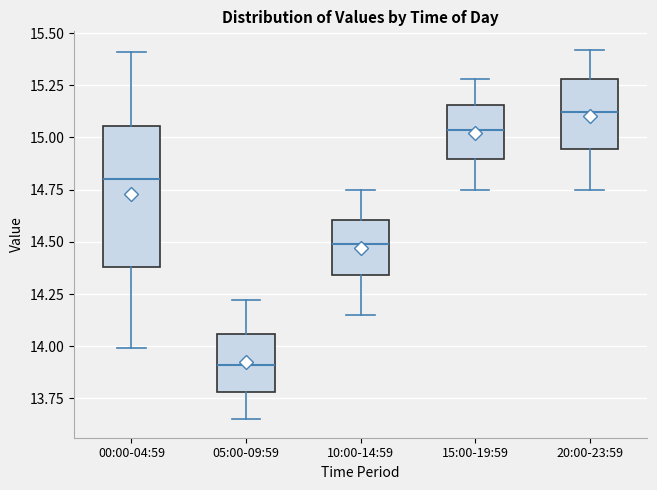

Reading left to right, transcribe this box plot: for each box, give where its median line is, the range the box spans, and where its two whiskers end, as read against the y-axis. The values are not printed on the chart, so give them approximately, as read against the axis.

00:00-04:59: median 14.80, box 14.40 to 15.05, whiskers 14.00 to 15.40
05:00-09:59: median 13.90, box 13.80 to 14.05, whiskers 13.65 to 14.20
10:00-14:59: median 14.50, box 14.35 to 14.60, whiskers 14.15 to 14.75
15:00-19:59: median 15.05, box 14.90 to 15.15, whiskers 14.75 to 15.30
20:00-23:59: median 15.10, box 14.95 to 15.30, whiskers 14.75 to 15.40